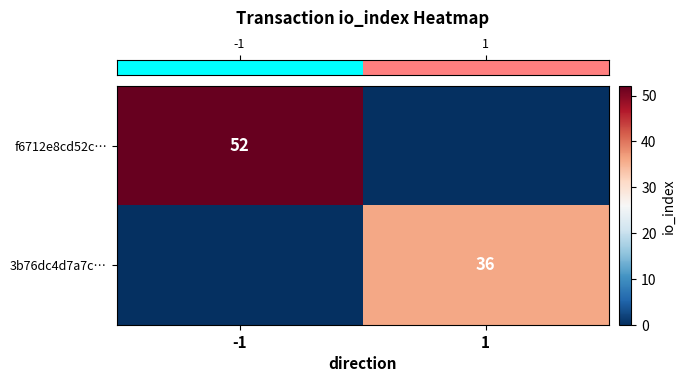

True or false: row_0 has a value of 78 at -1.

False